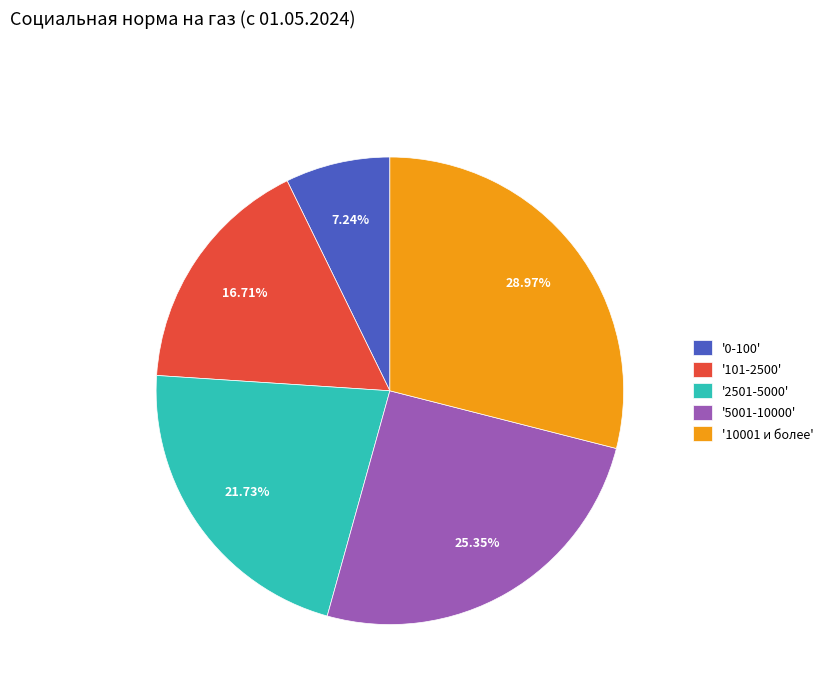

What is the largest slice in the pie chart?

'10001 и более'